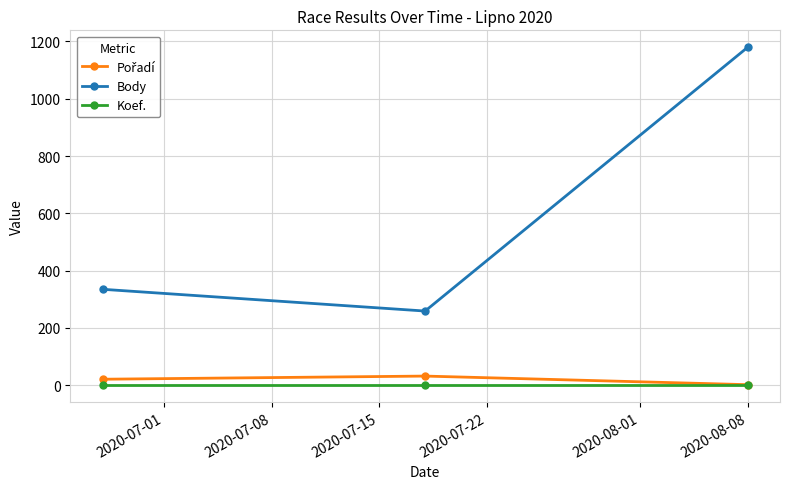

What is the lowest value of the Body series?

259